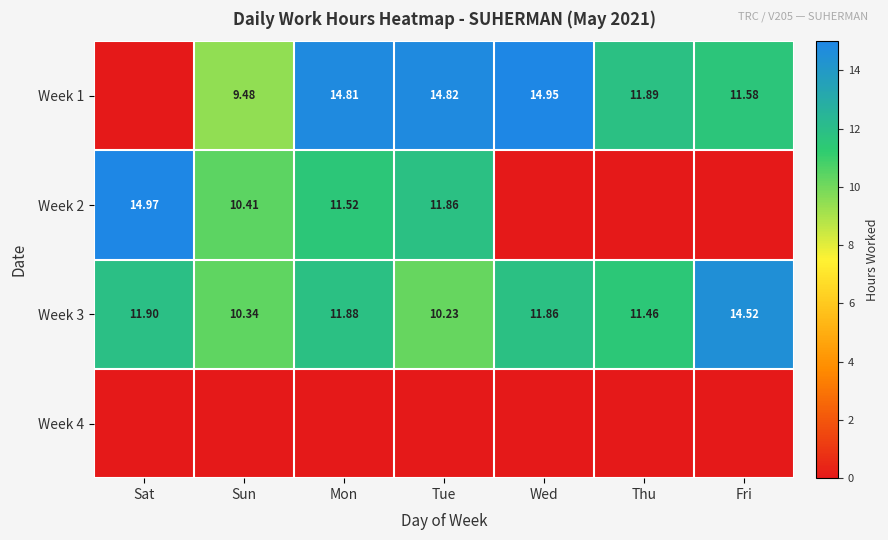

Which series has the largest total across all categories?

Week 3